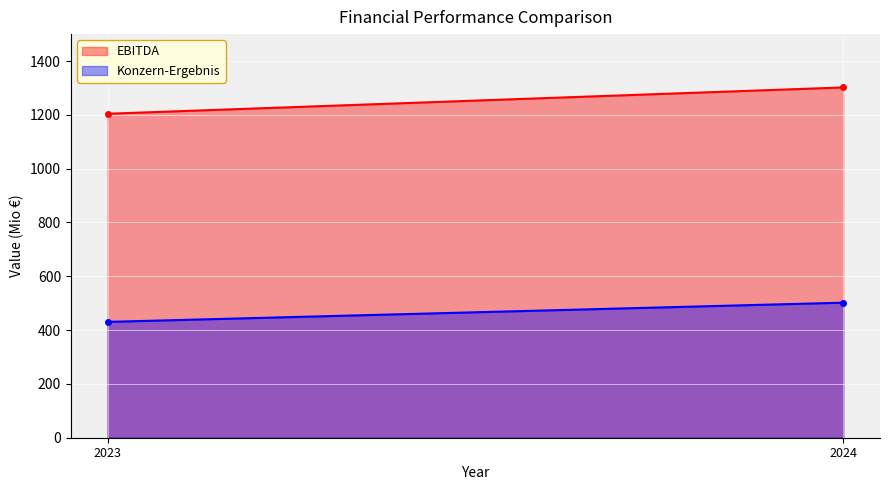

What is the minimum value for Konzern-Ergebnis?

430.5